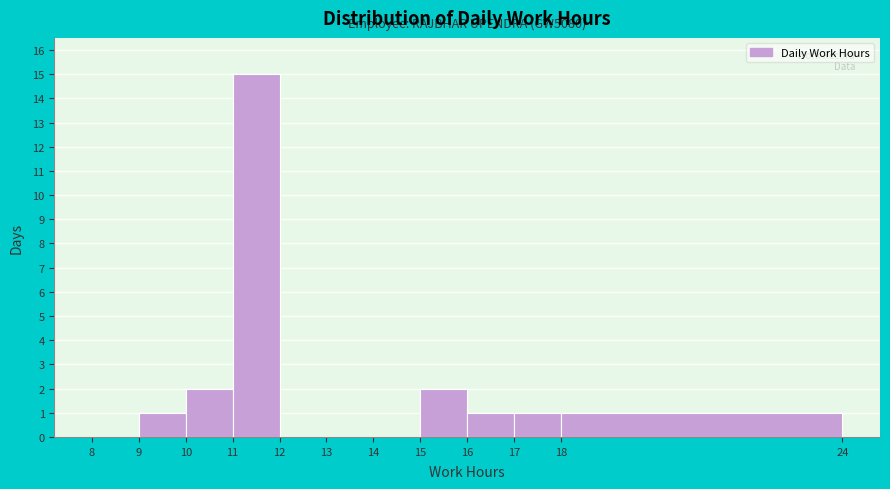

Which range on the x-axis has the tallest bar?

11 to 12